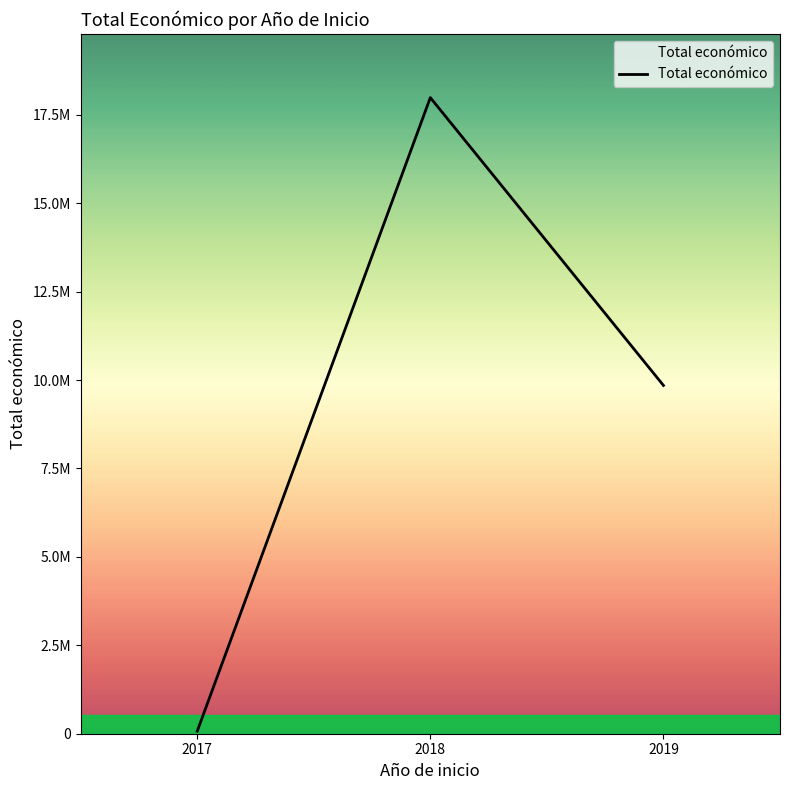

Does the chart display data point markers on the line(s)?

No